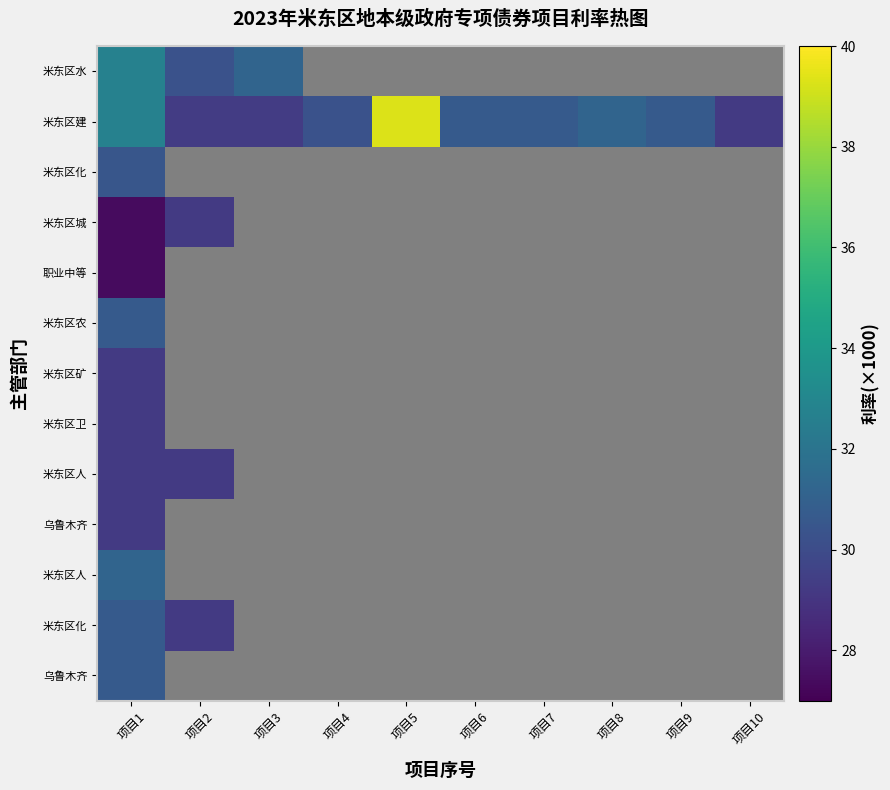

At which category is the sum across all series the highest?

项目1